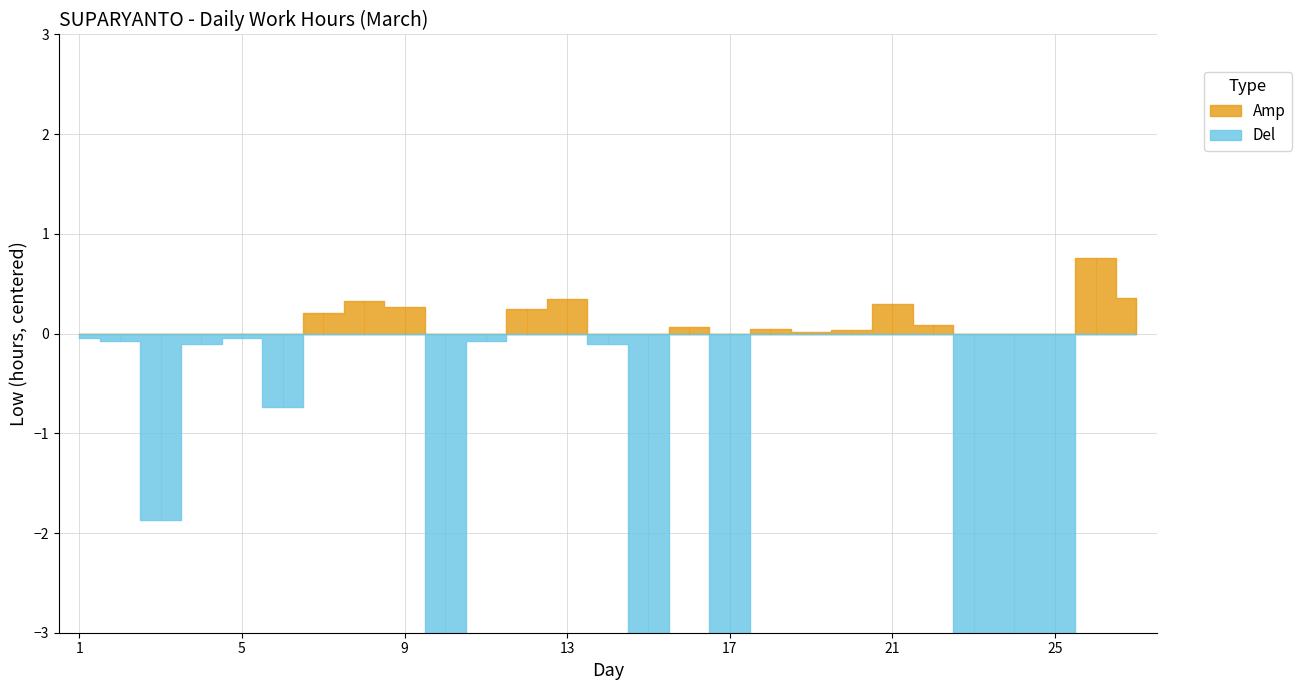

Between 18 and 7, which is larger?

7